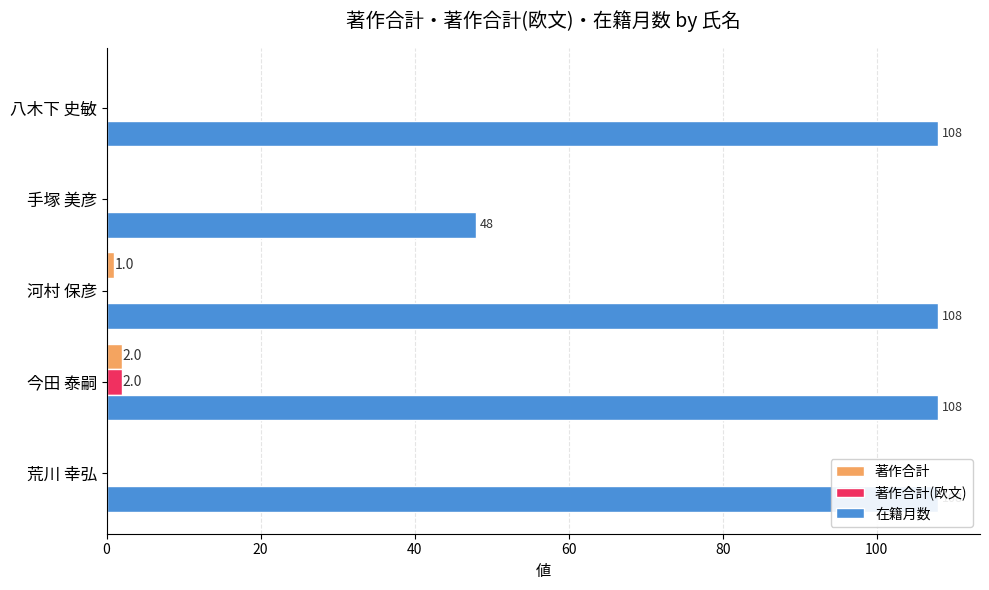

How many series are shown in this chart?

3